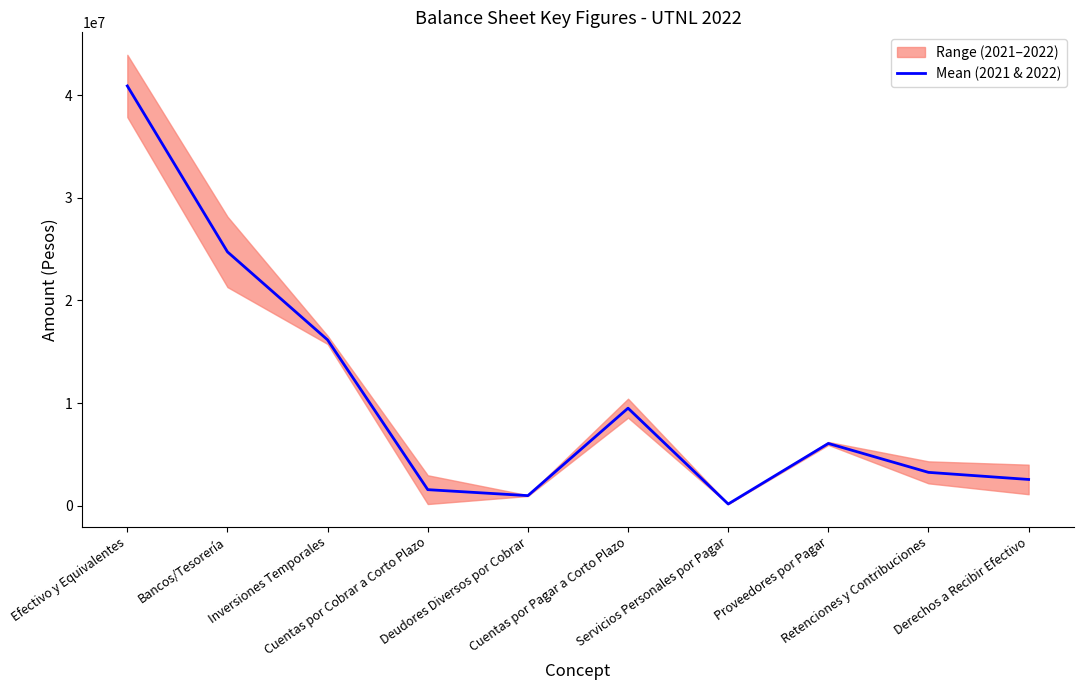

What is the label of the 3rd point from the left?

Inversiones Temporales